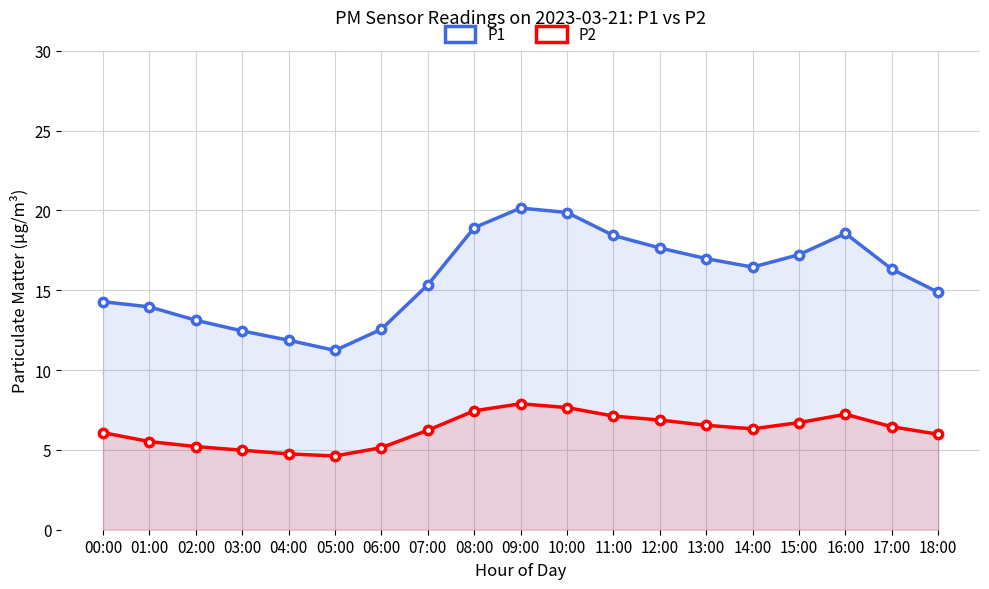

Is the value of P1 at 09:00 greater than the value of P2 at 17:00?

Yes